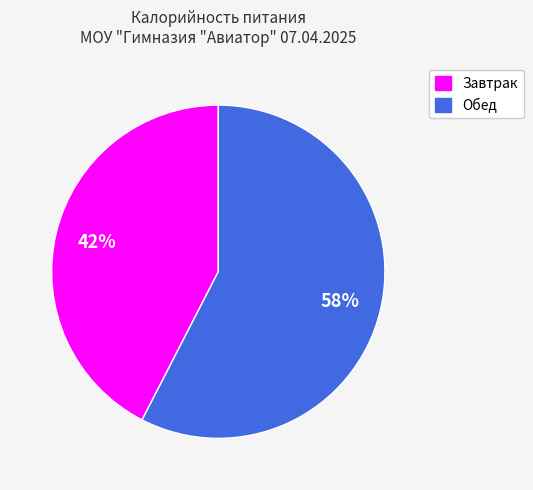

How many slices are in this pie chart?

2